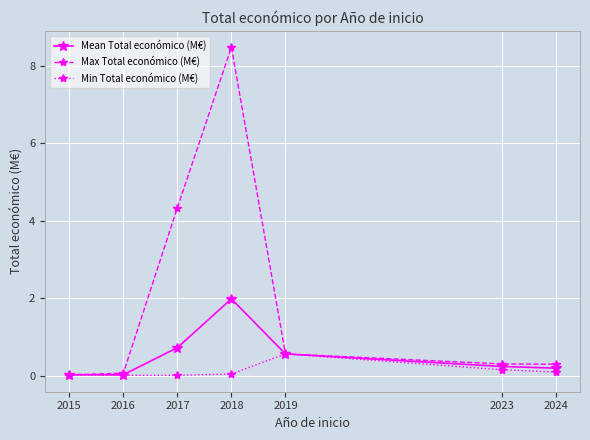

What is the approximate value of Max Total económico (M€) at 2024?

0.3